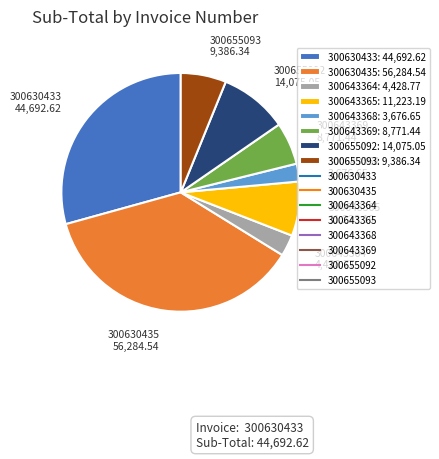

How many segments does this pie chart have?

8